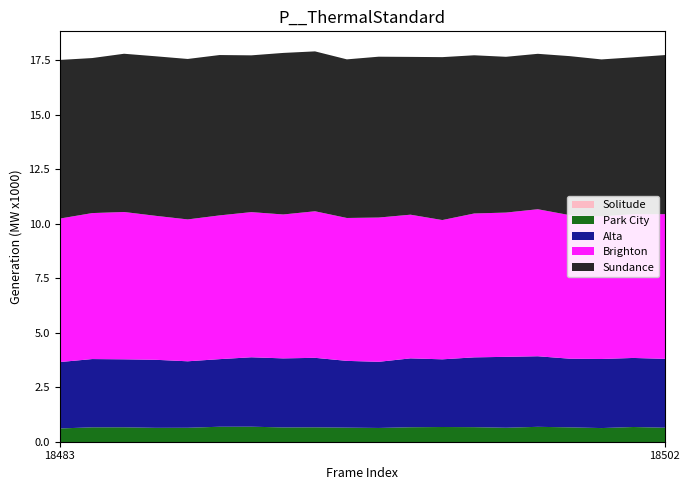

Does the chart have visible grid lines?

No